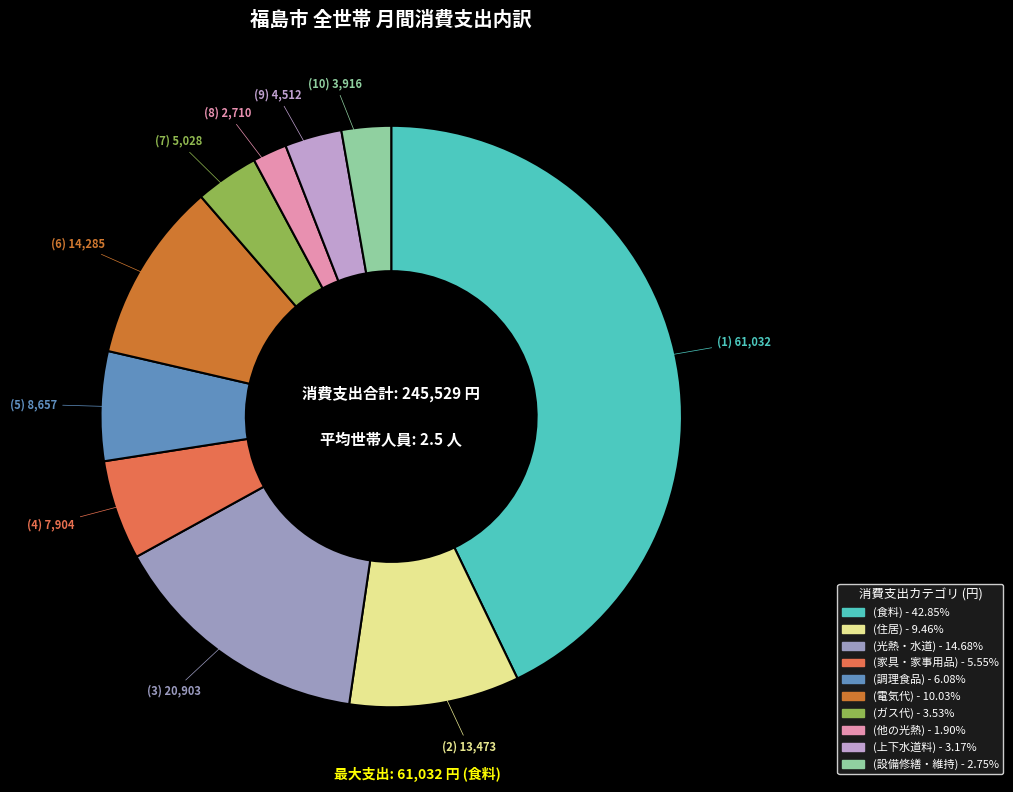

Does any single category account for the majority?

No